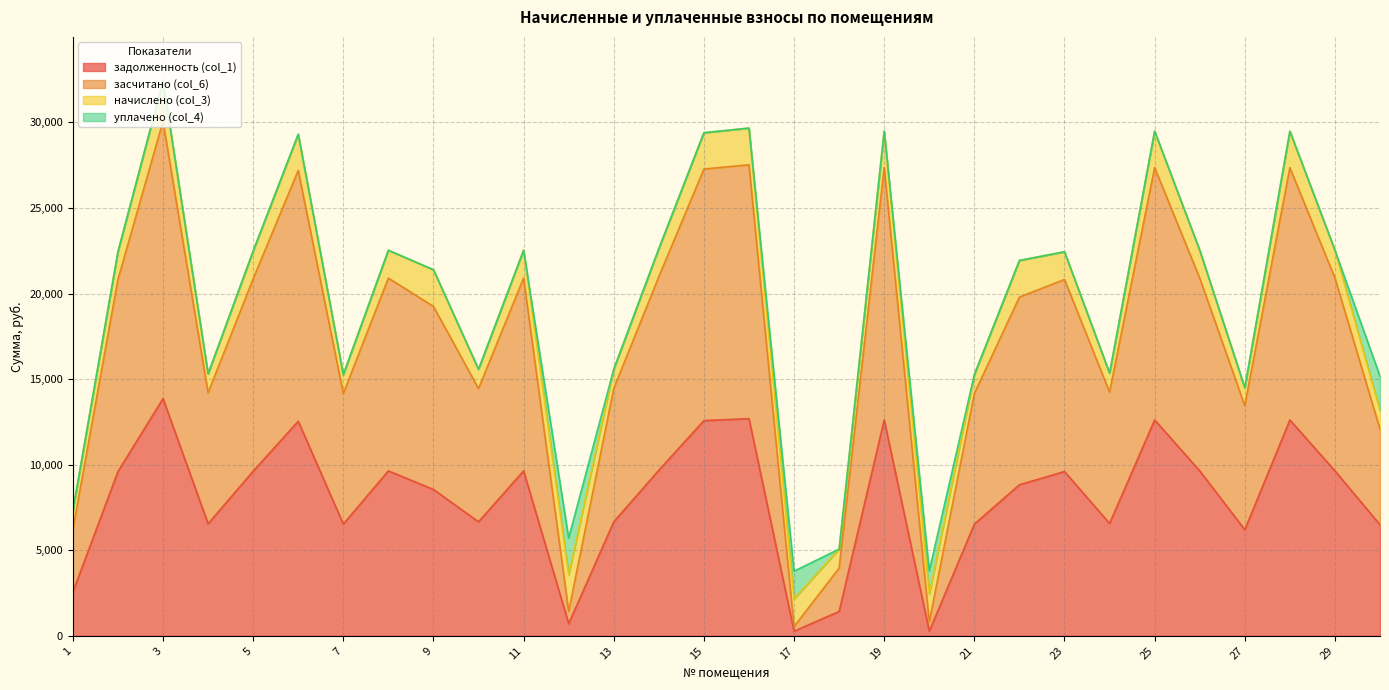

True or false: задолженность (col_1) and засчитано (col_6) cross at least once.

False